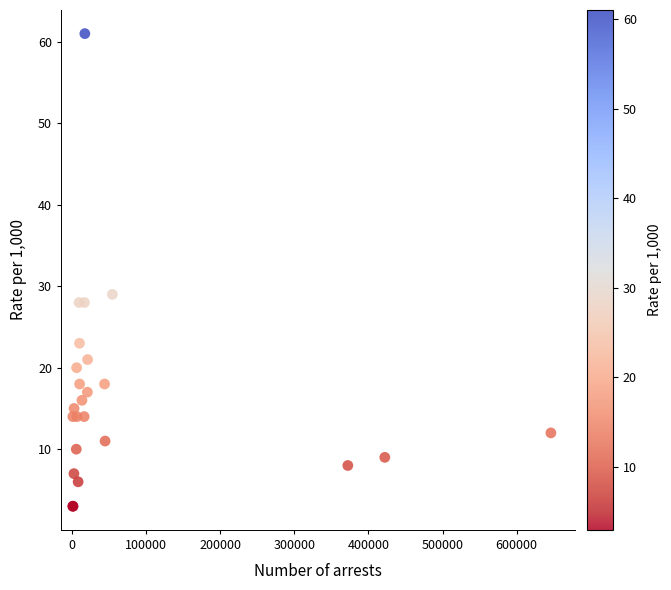

What Y value in the scatter plot is closest to 32?

29